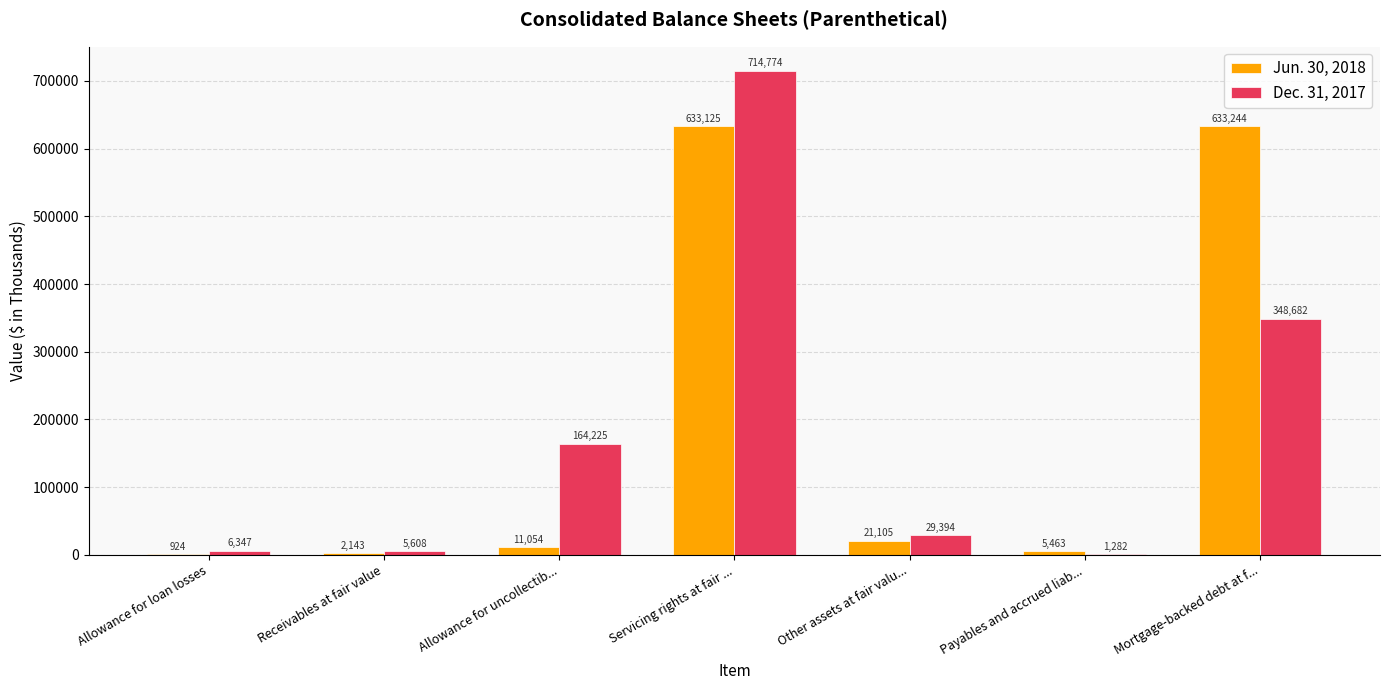

At which label does Dec. 31, 2017 first exceed 29394?

Allowance for uncollectib...